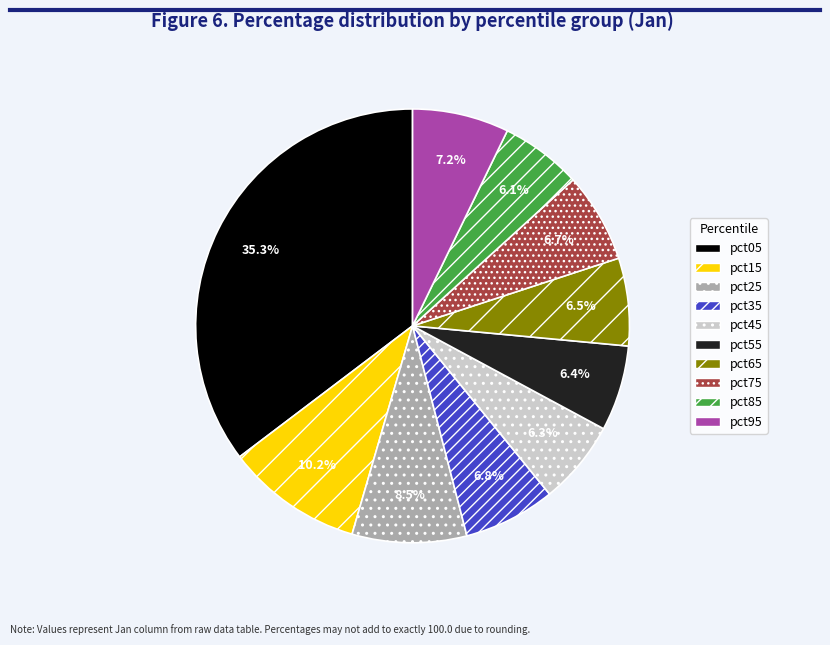

Is there a majority slice in this chart?

No